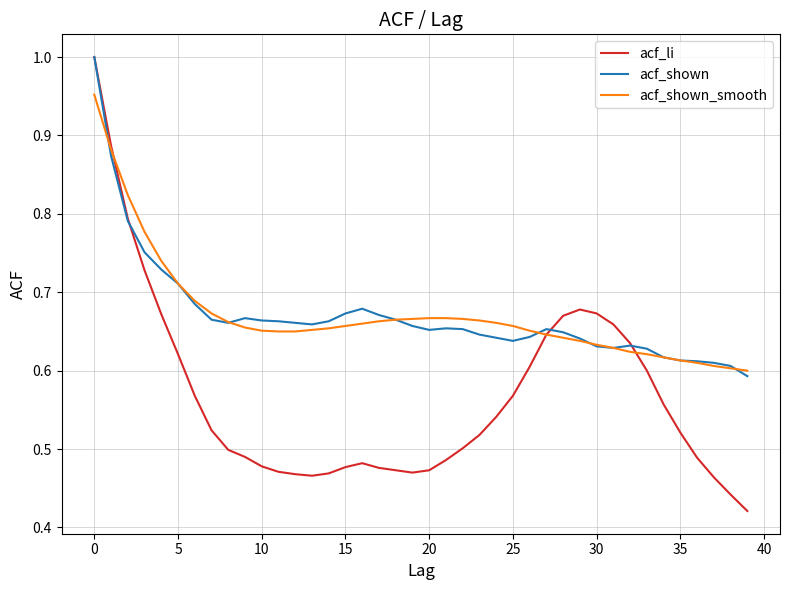

What are all the series names shown in the legend?

acf_li, acf_shown, acf_shown_smooth